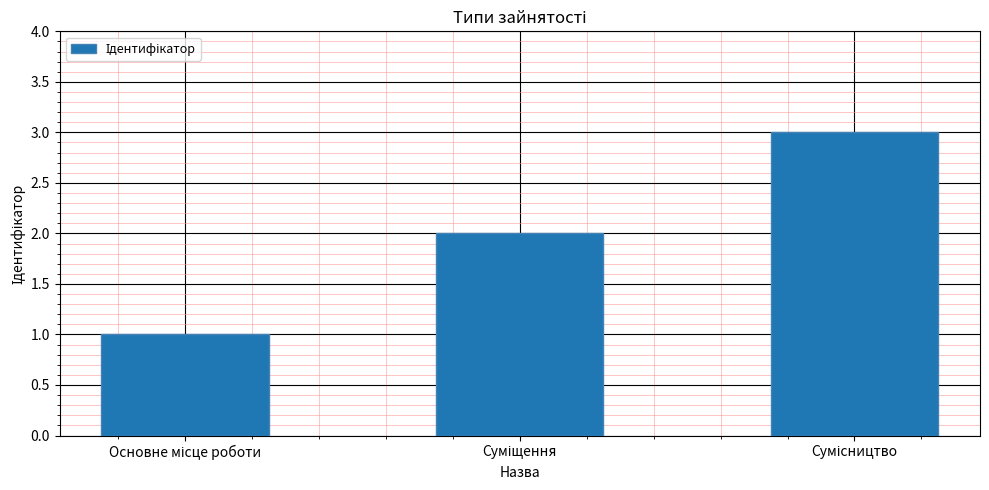

What is the maximum value shown in the chart?

3